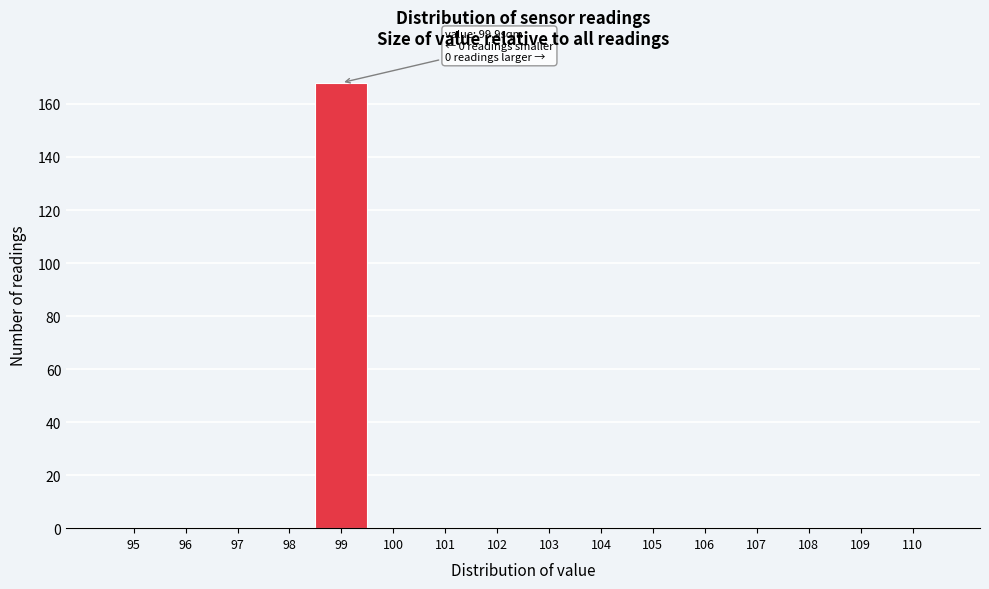

Reading left to right, list all the values displayed in this chart.

95=0	96=0	97=0	98=0	99=168	100=0	101=0	102=0	103=0	104=0	105=0	106=0	107=0	108=0	109=0	110=0